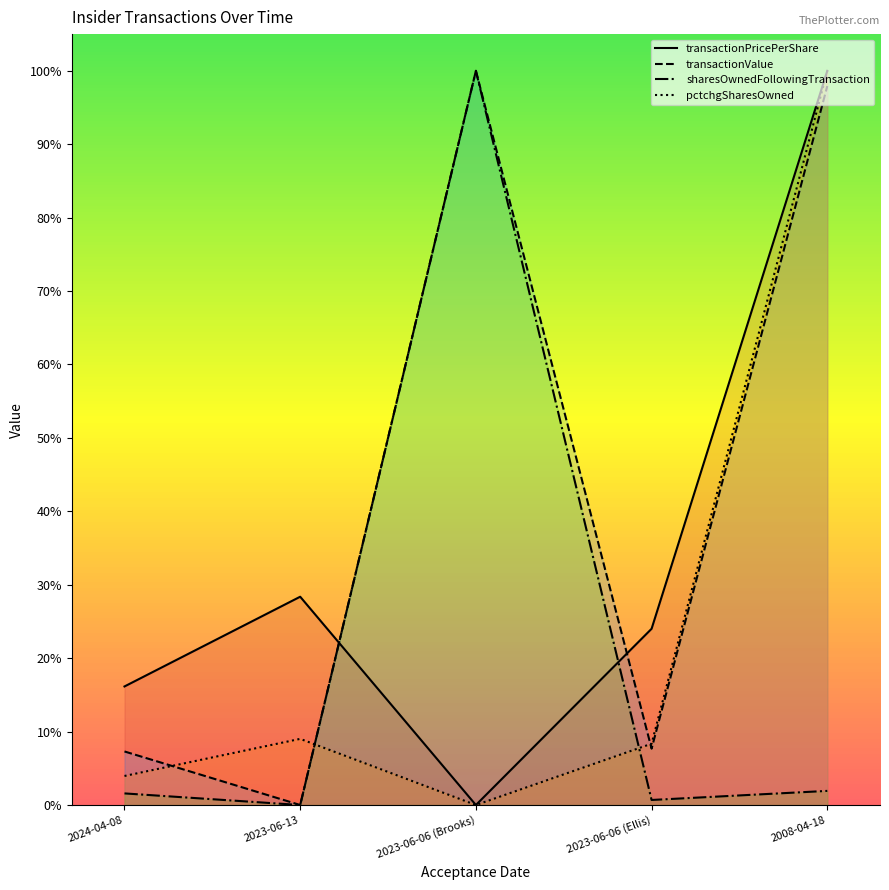

Read the transactionPricePerShare value at 2024-04-08.

0.2